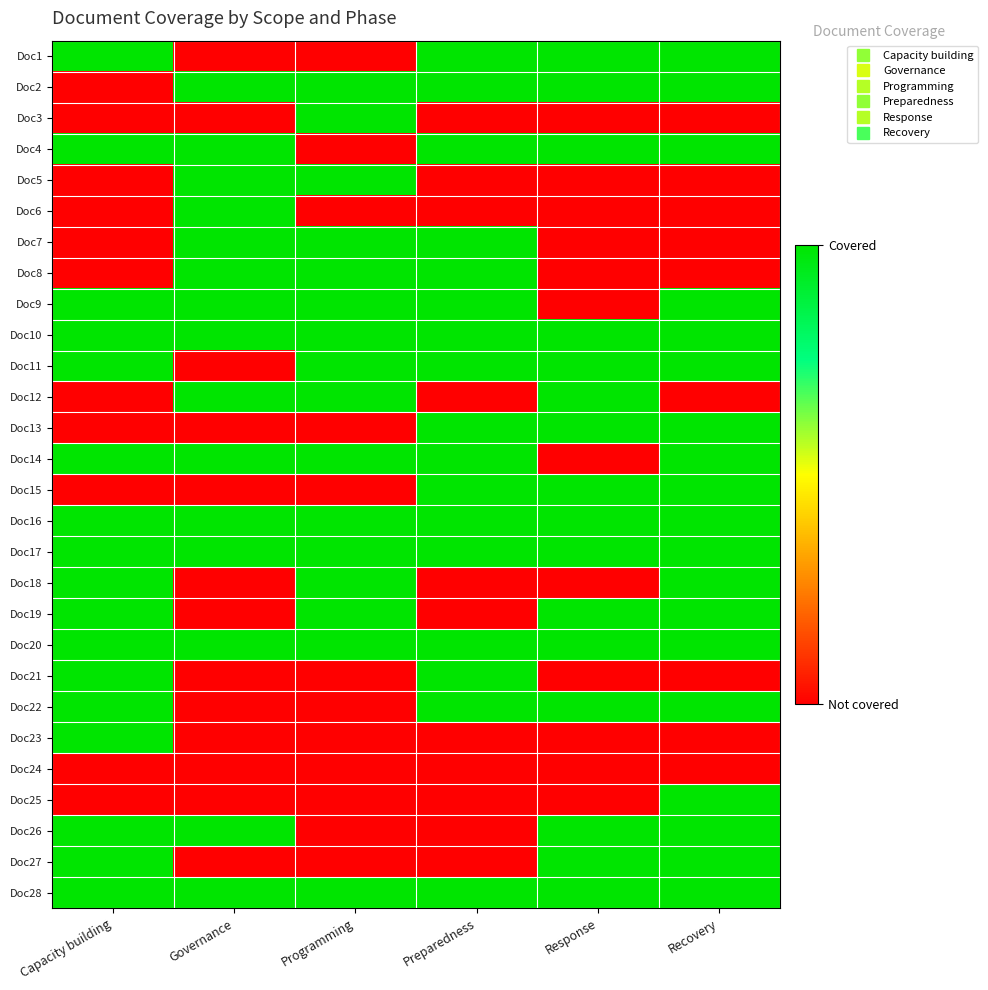

What is the total value across all series at Capacity building?

17